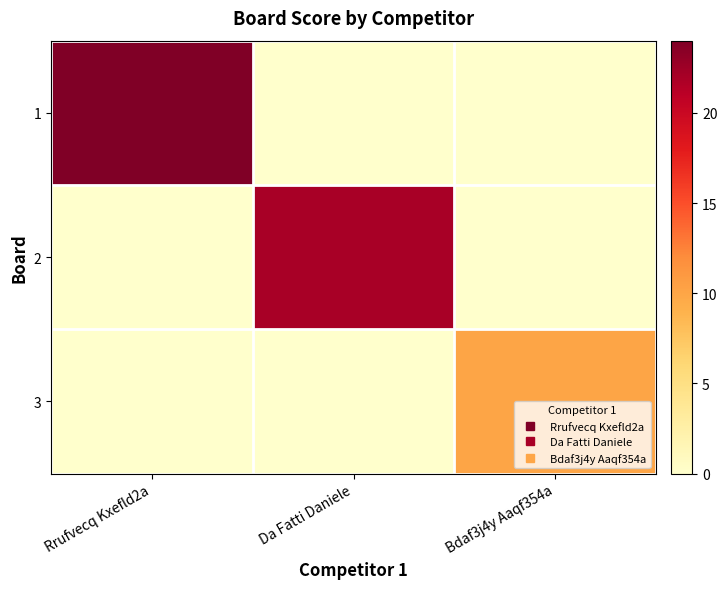

Which category has the highest value across all series?

Rrufvecq Kxefld2a